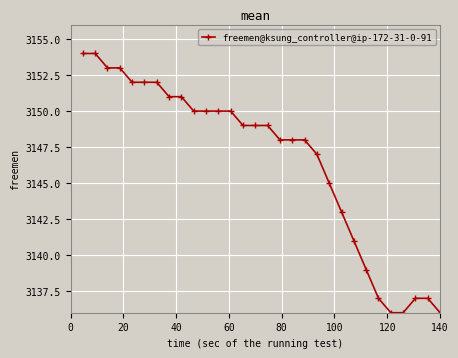

Count the number of data series in this chart.

1